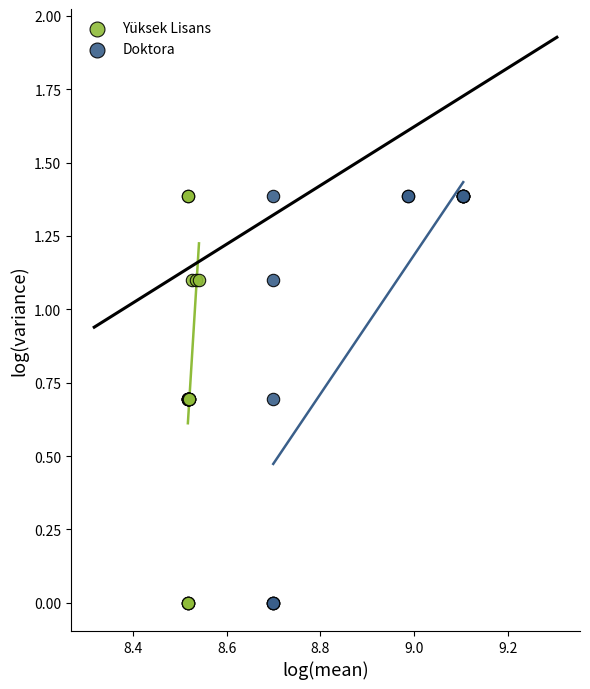

What are all the series names shown in the legend?

Yüksek Lisans, Doktora